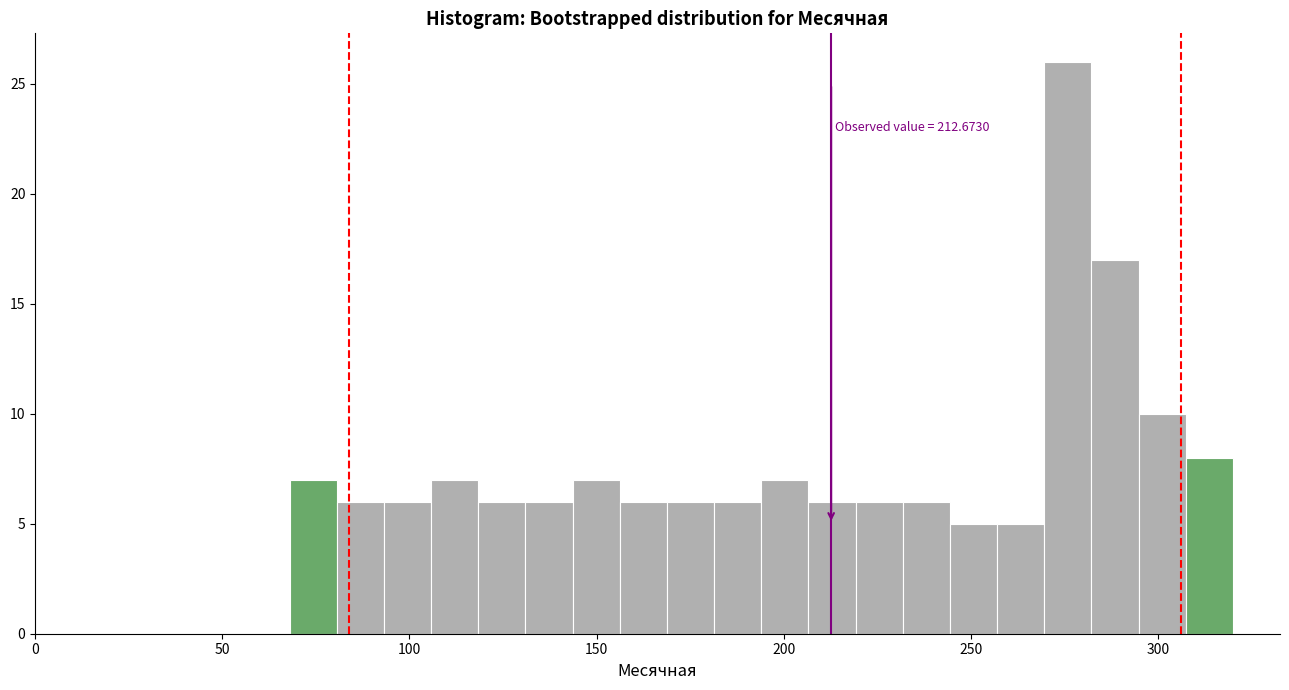

Read against the x-axis, roughly where is the centre of the tallest bar?

275